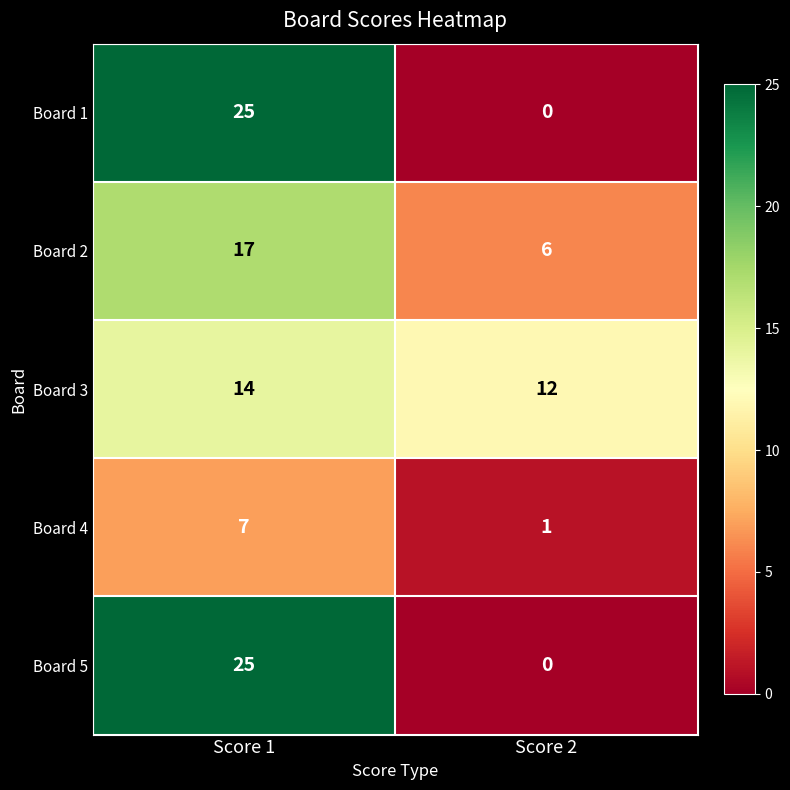

Rank the categories by Board 5 value from lowest to highest.

Score 2, Score 1